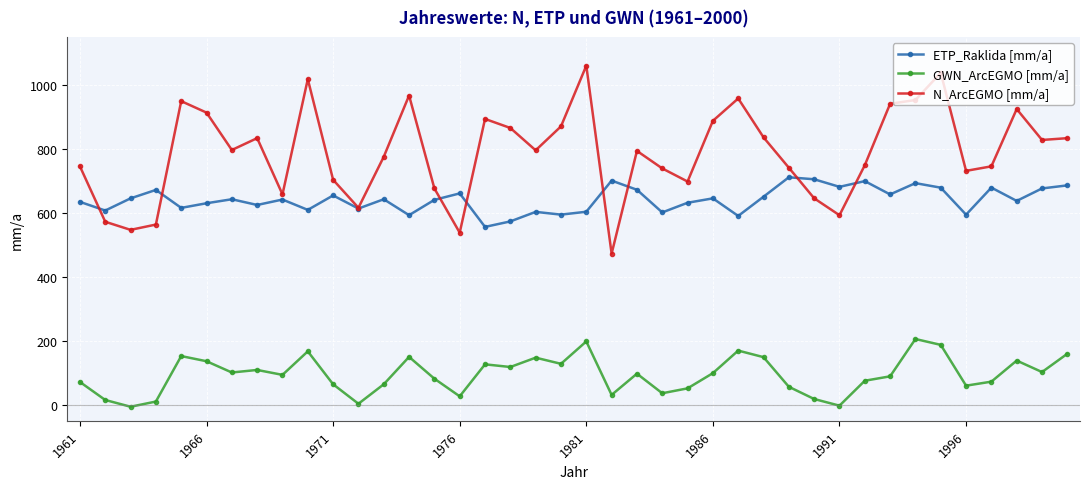

True or false: GWN_ArcEGMO [mm/a] and ETP_Raklida [mm/a] intersect in this chart.

False